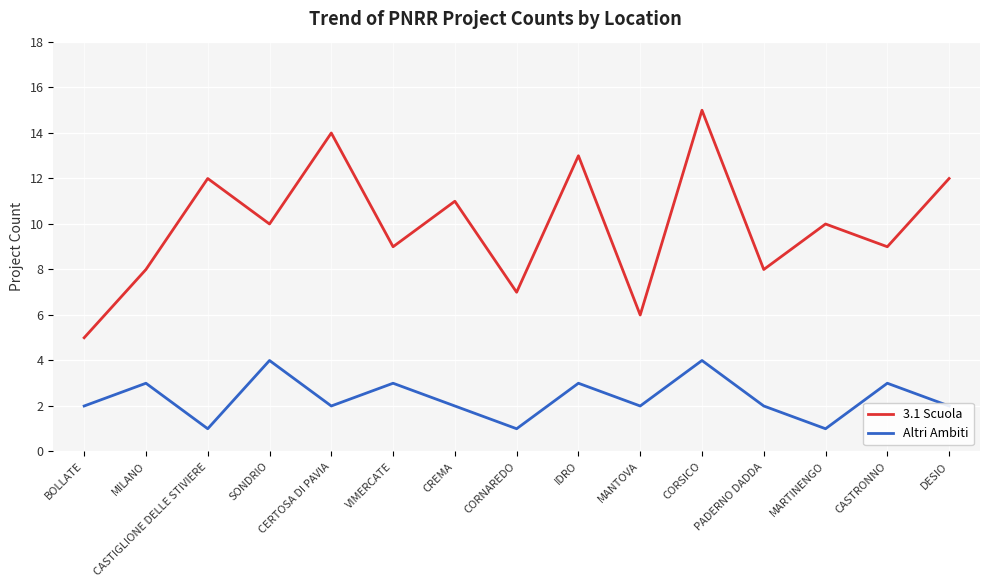

At how many categories does at least one series exceed 2?

15